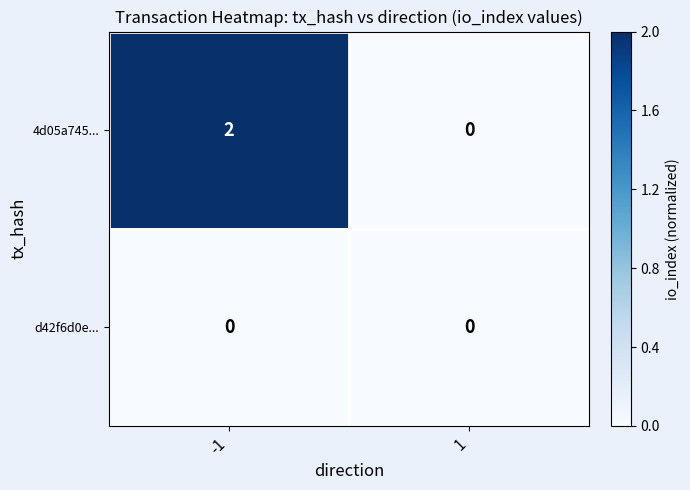

The value of d42f6d0e... at -1 is 0. True or false?

True